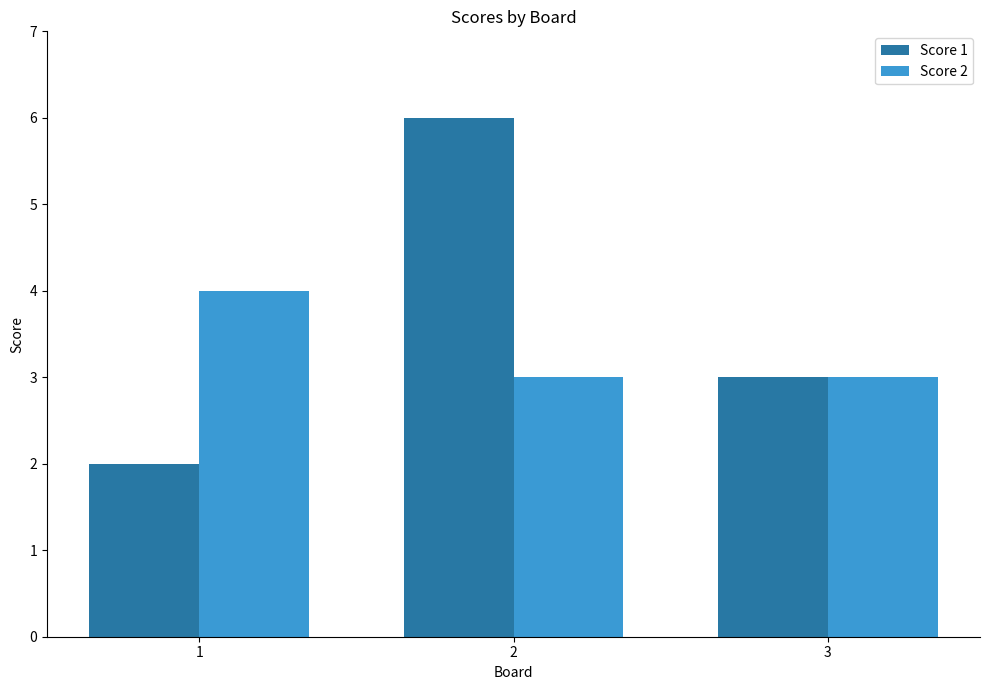

At which label does Score 2 reach its peak?

1